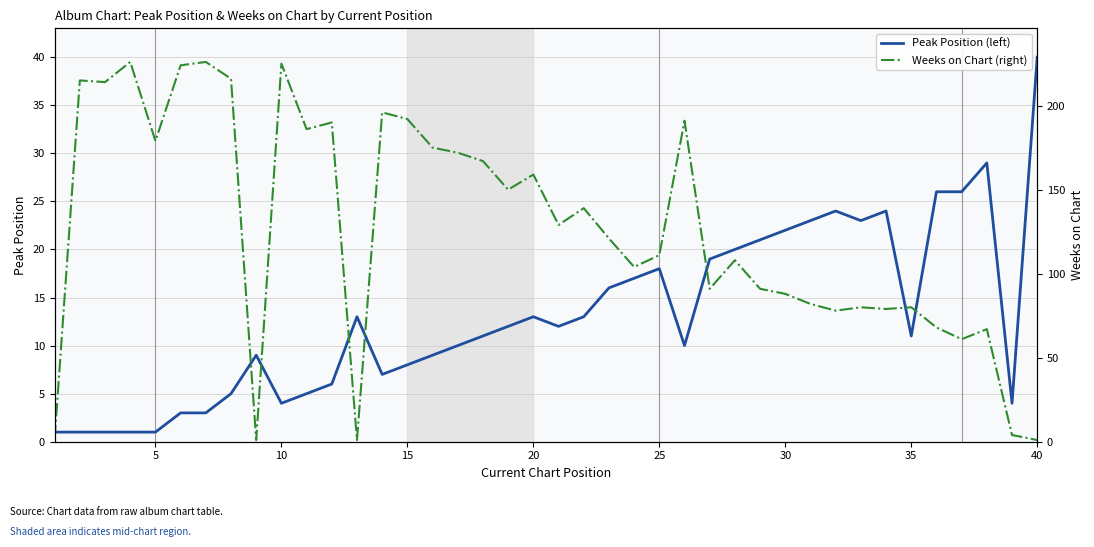

What is the maximum value shown in the chart?

226